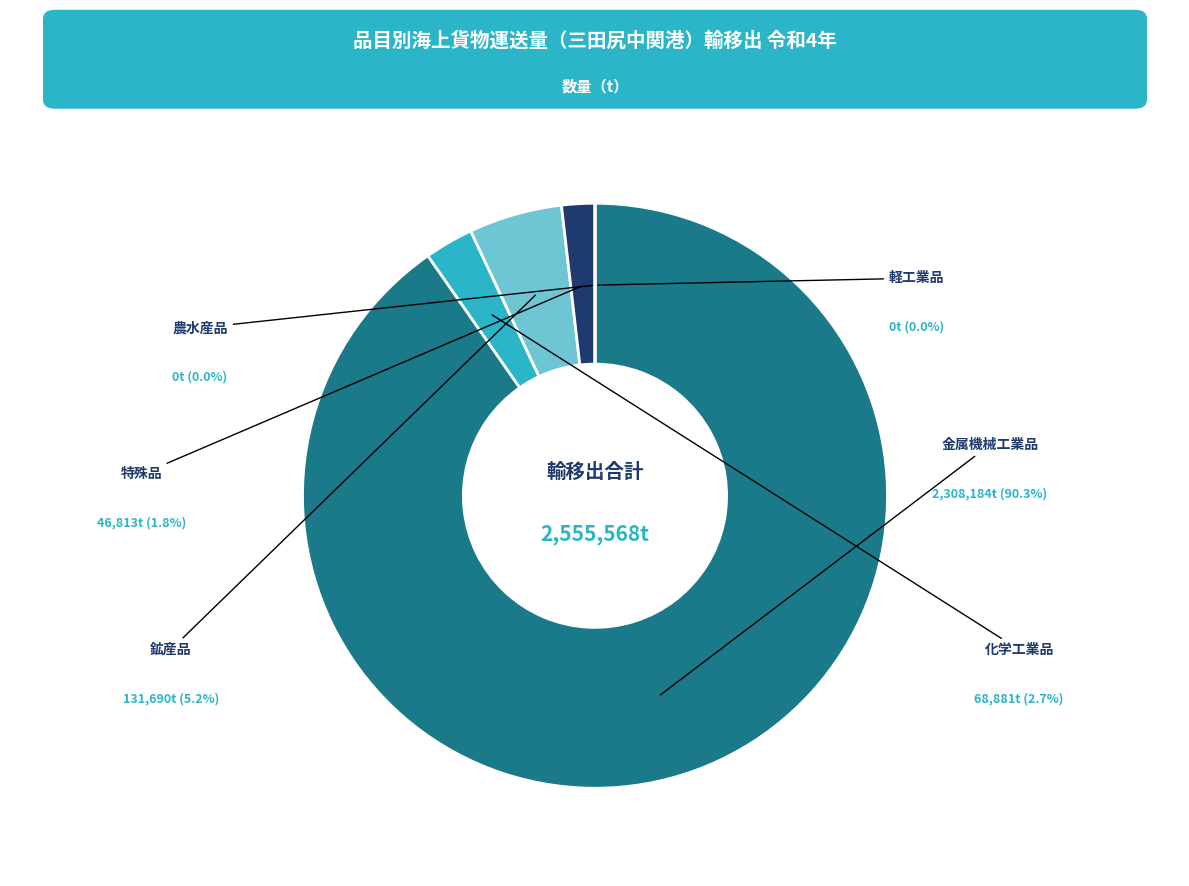

Count the number of slices in the pie.

6